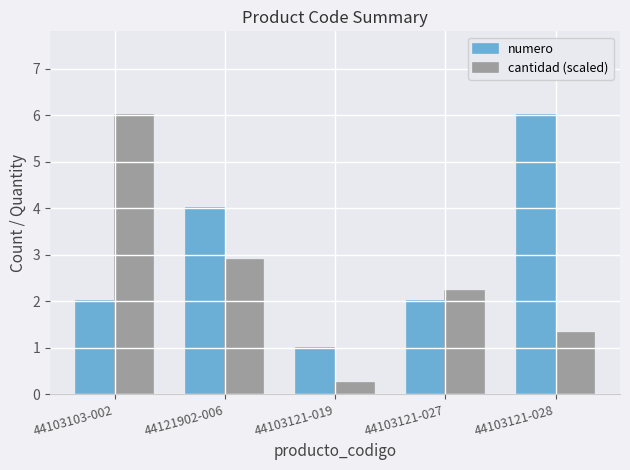

Rank the series at 44103103-002 from lowest to highest value.

numero, cantidad (scaled)